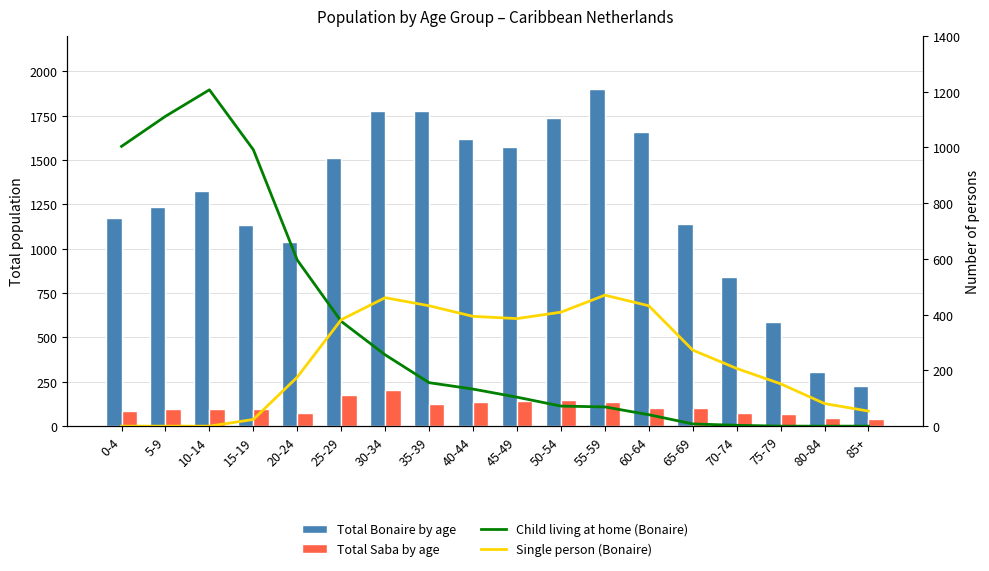

The Single person (Bonaire) series shows 186 at 0-4. True or false?

False